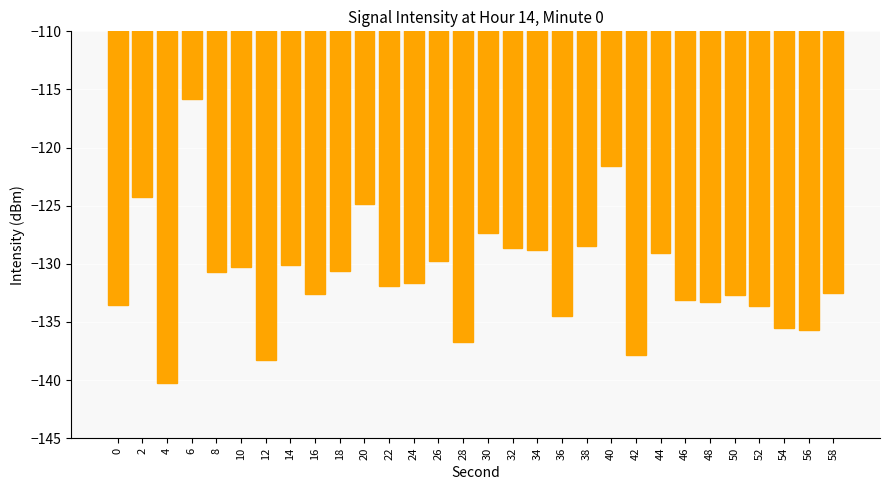

What is the value of the 19th bar from the left?

-134.5